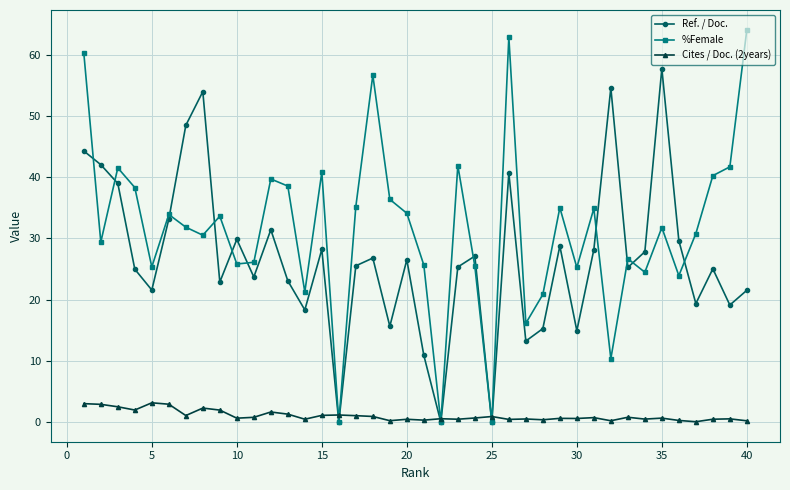

How many interior local peaks does the %Female series have?

12